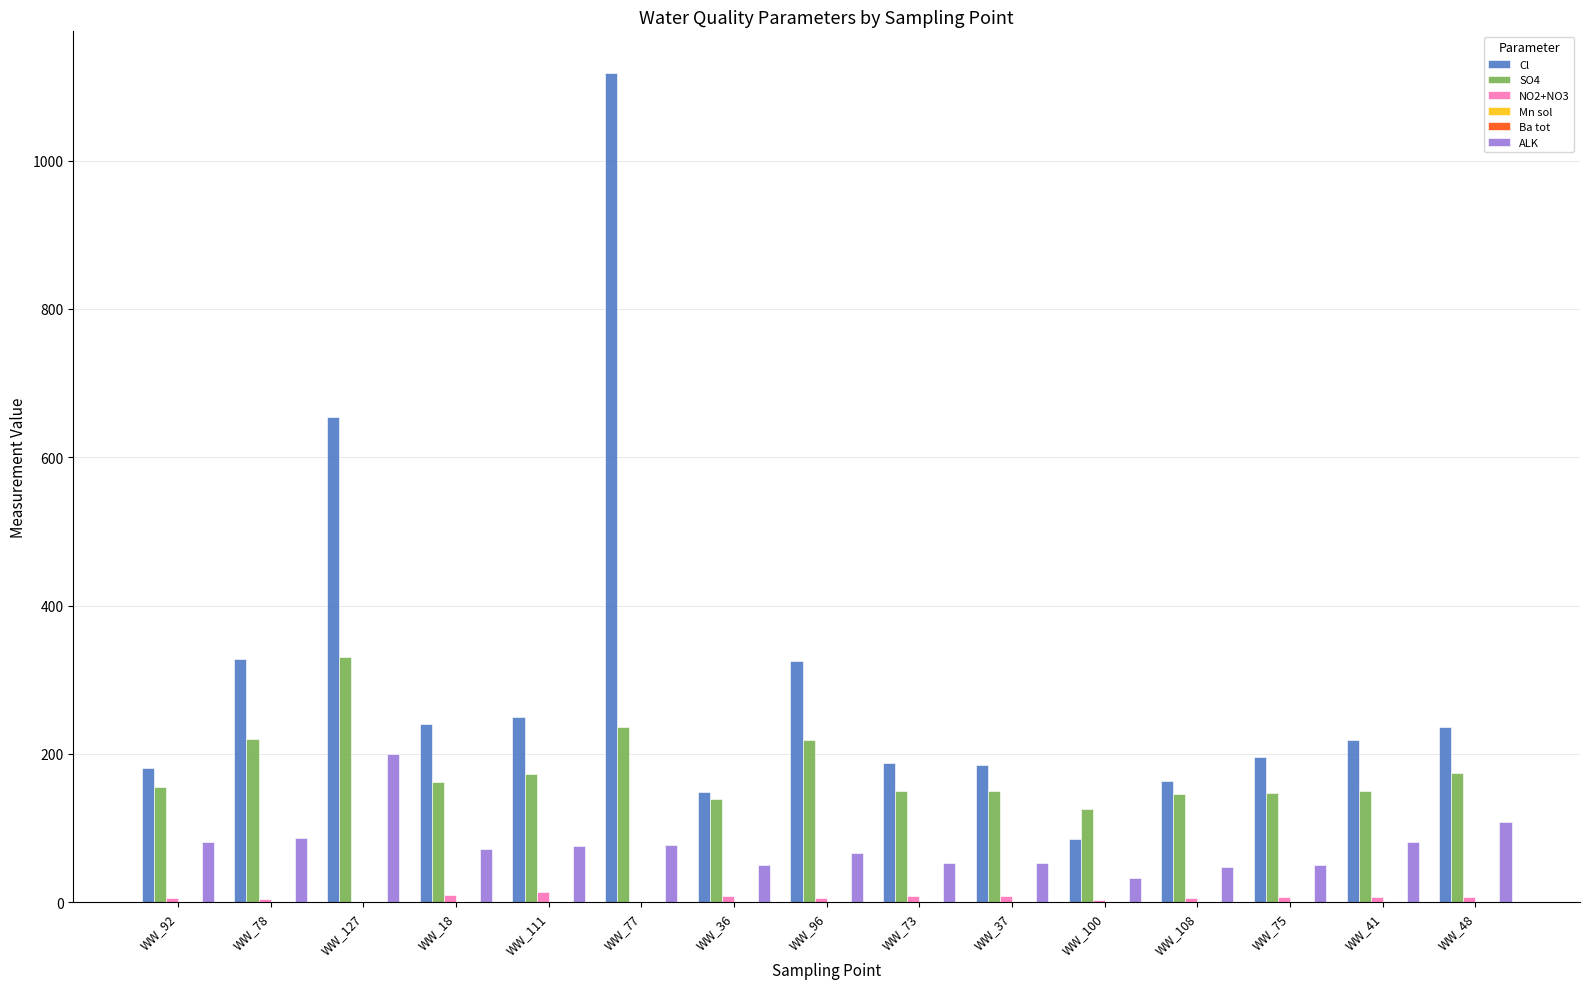

Which series has the largest total across all categories?

Cl